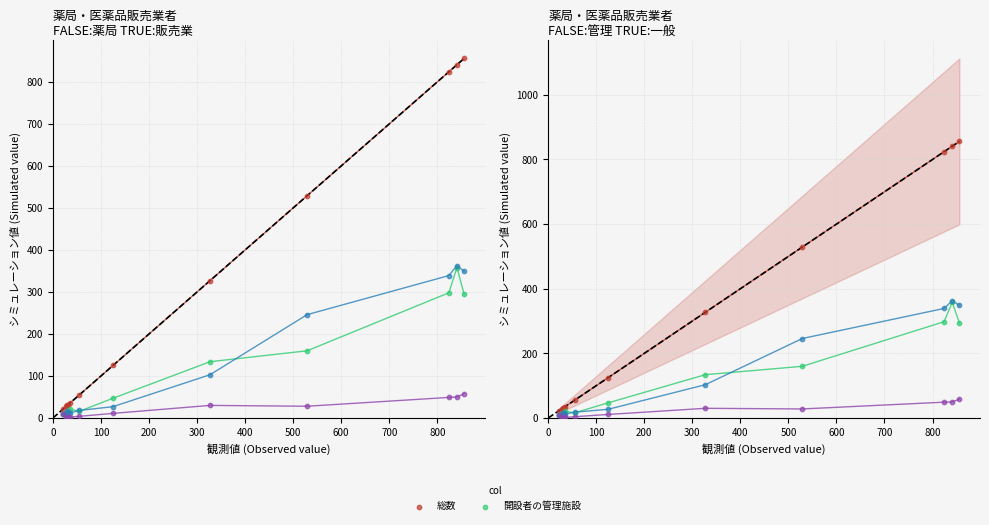

What is the total value across all series at 200?

61